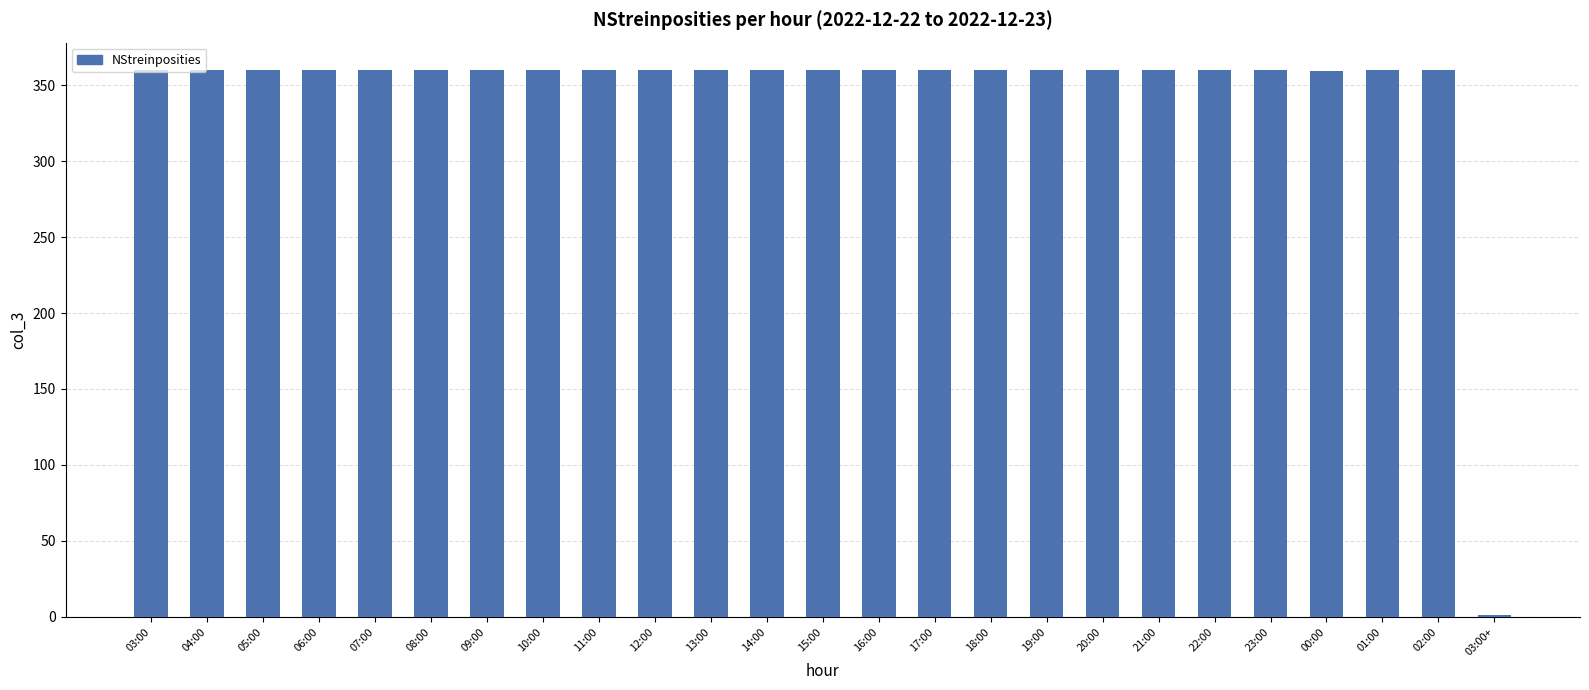

How many categories are shown in the chart?

25